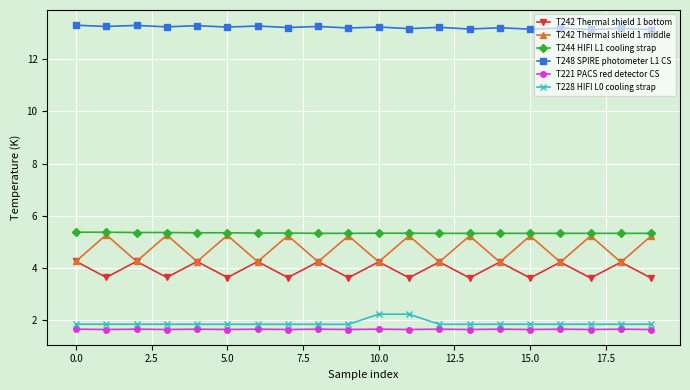

True or false: T221 PACS red detector CS and T228 HIFI L0 cooling strap intersect in this chart.

False